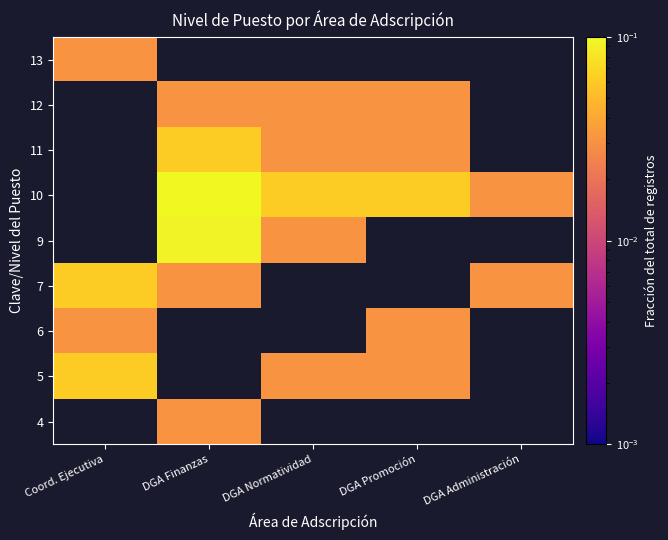

Count the number of categories in the chart.

5